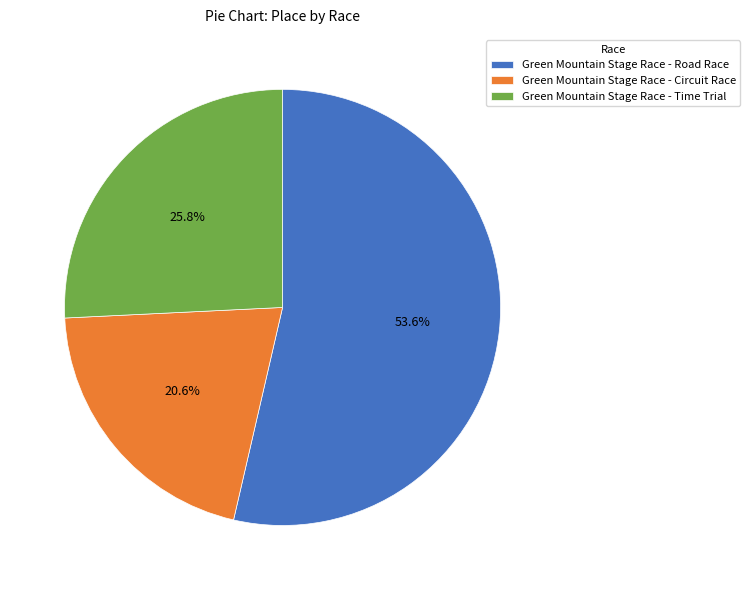

To the nearest percent, what portion does Green Mountain Stage Race - Time Trial represent?

26%